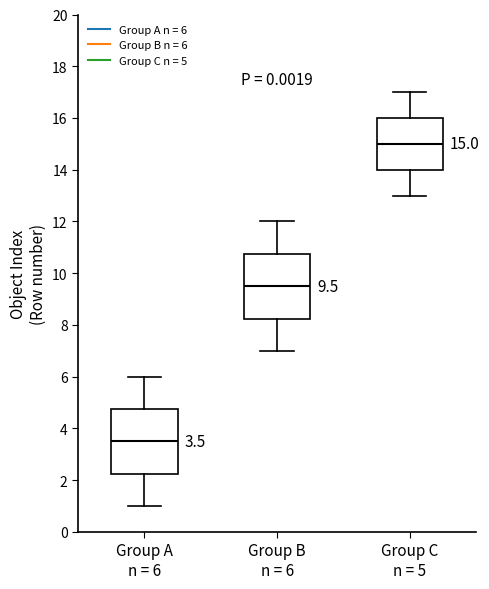

Which box has the highest median line?

Group C n = 5